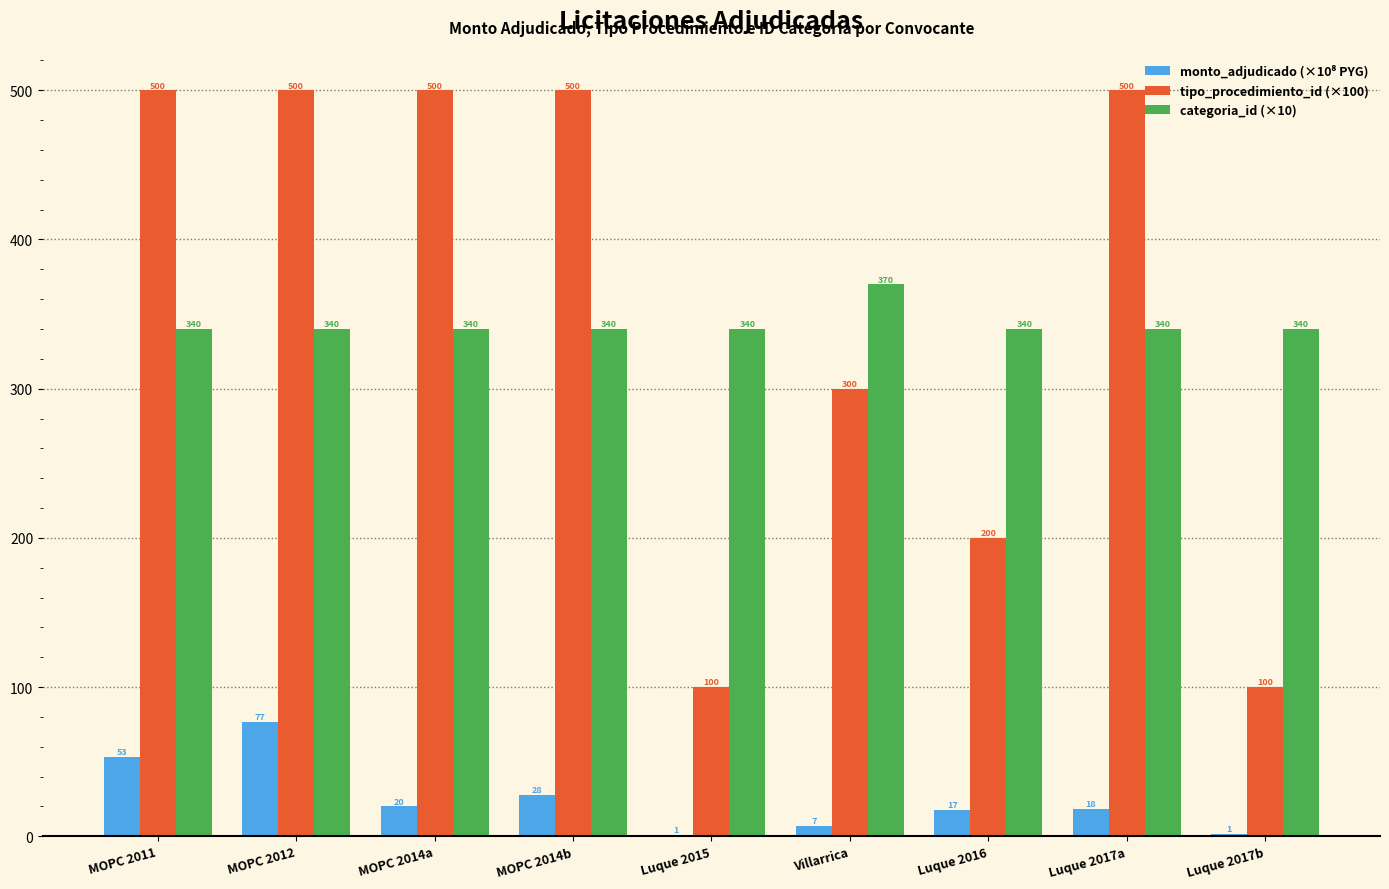

What is the maximum value shown in the chart?

500.0